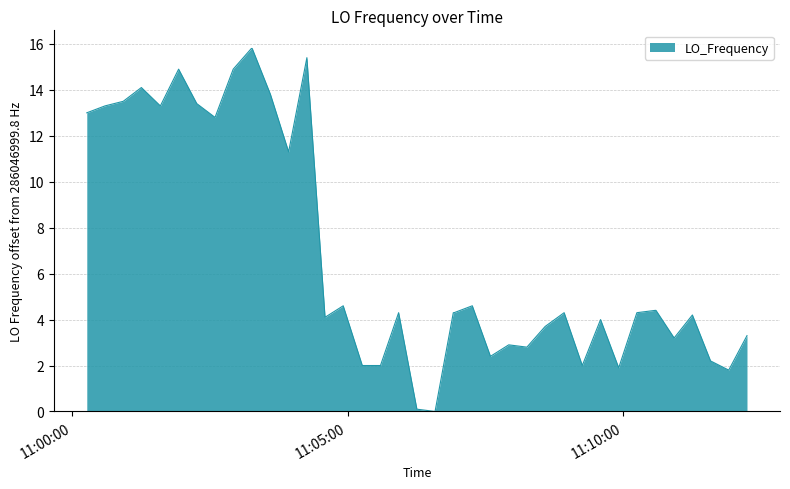

Reading left to right, what are all the values shown in this chart?

13.0	13.3	13.5	14.1	13.3	14.9	13.4	12.8	14.9	15.8	15.8	13.8	11.3	15.4	4.1	4.6	2.0	2.0	4.3	0.1	0.0	4.3	4.3	4.6	2.4	2.9	2.8	3.7	4.3	2.0	4.0	1.9	4.3	4.4	4.4	3.2	4.2	2.2	1.8	3.3